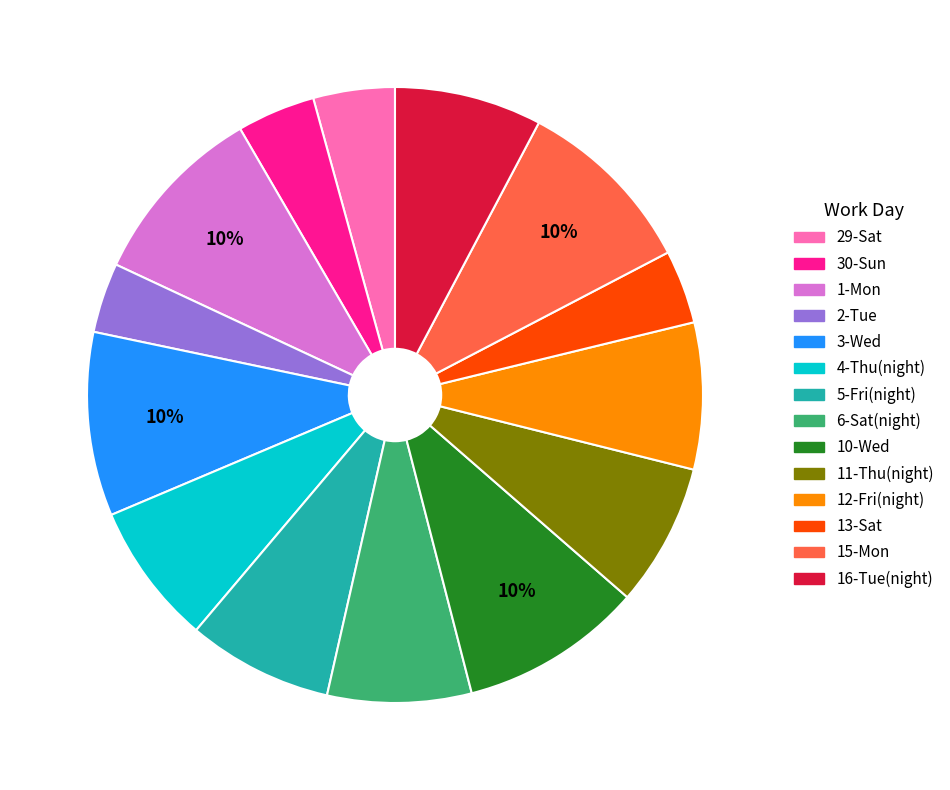

What is the ratio of the value at 30-Sun to the value at 12-Fri(night)?

0.5